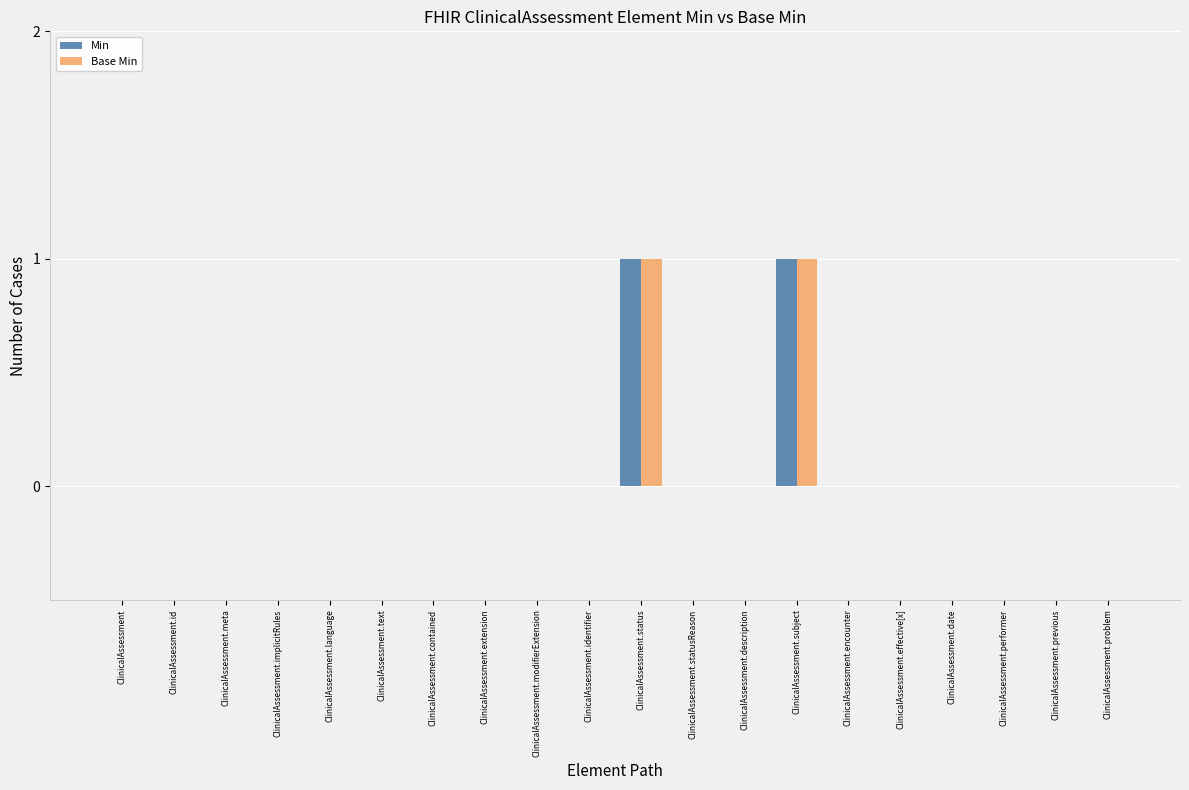

The Base Min series shows 1 at ClinicalAssessment. True or false?

False